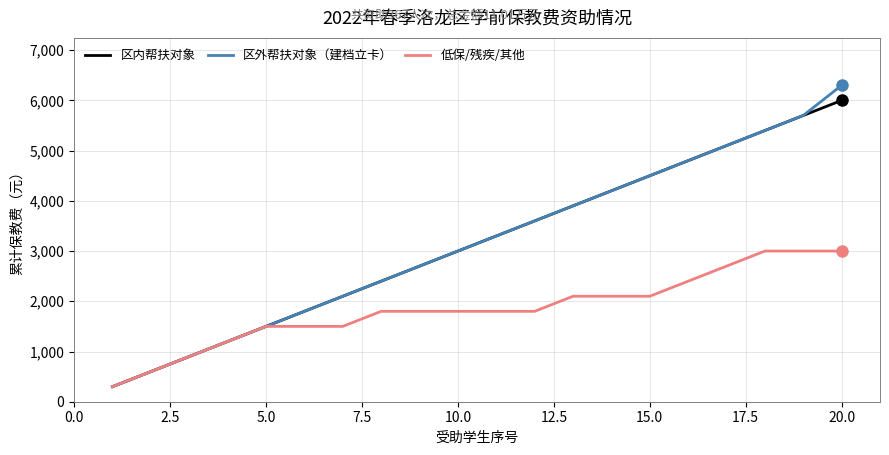

What is the maximum value shown in the chart?

6300